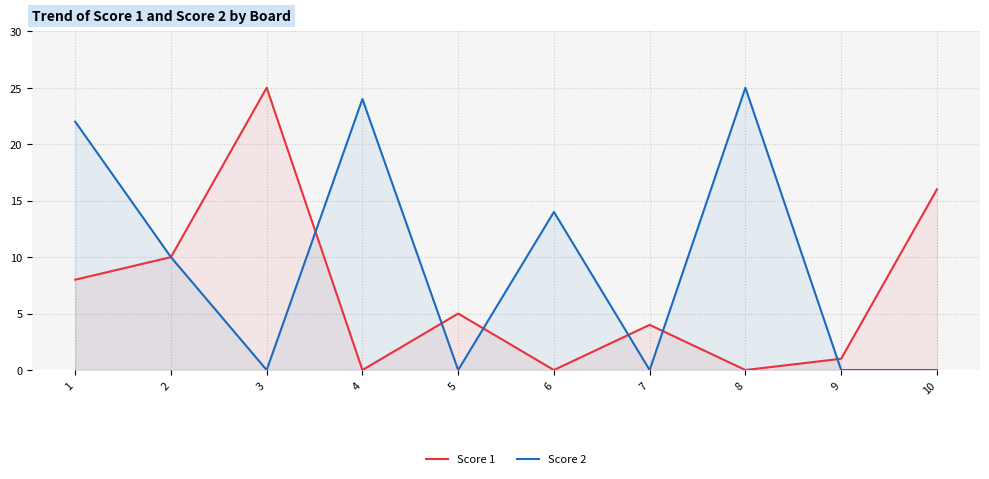

The Score 1 series shows -13 at 6. True or false?

False